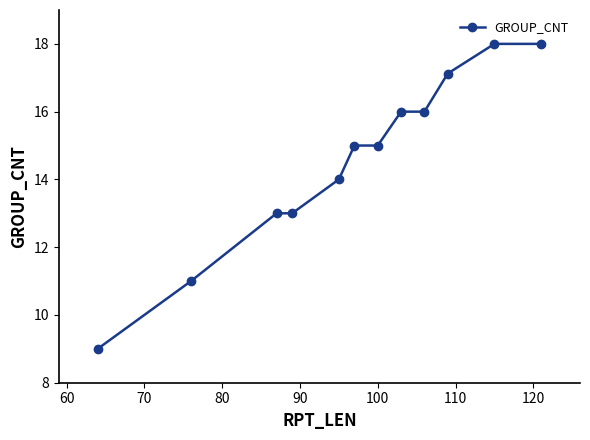

What is the minimum value shown in the chart?

9.0